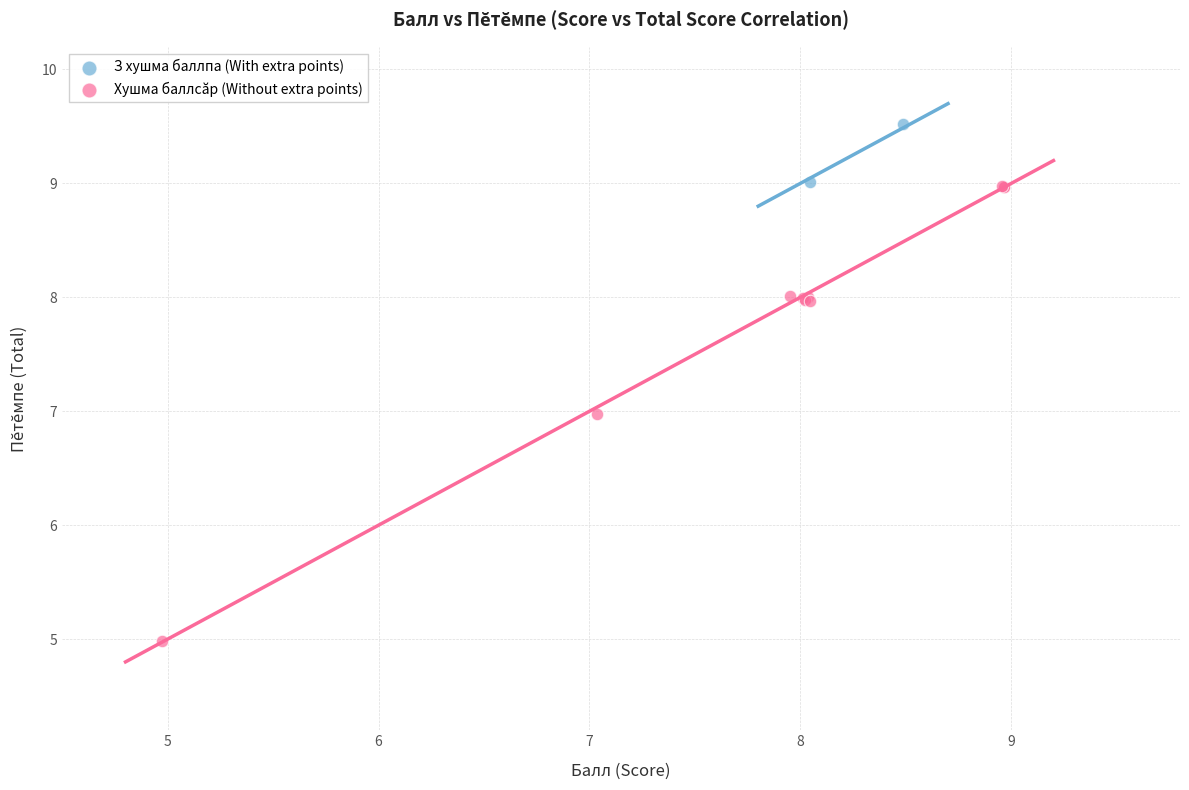

Which series contains the lowest Y value?

Хушма баллсăр (Without extra points)